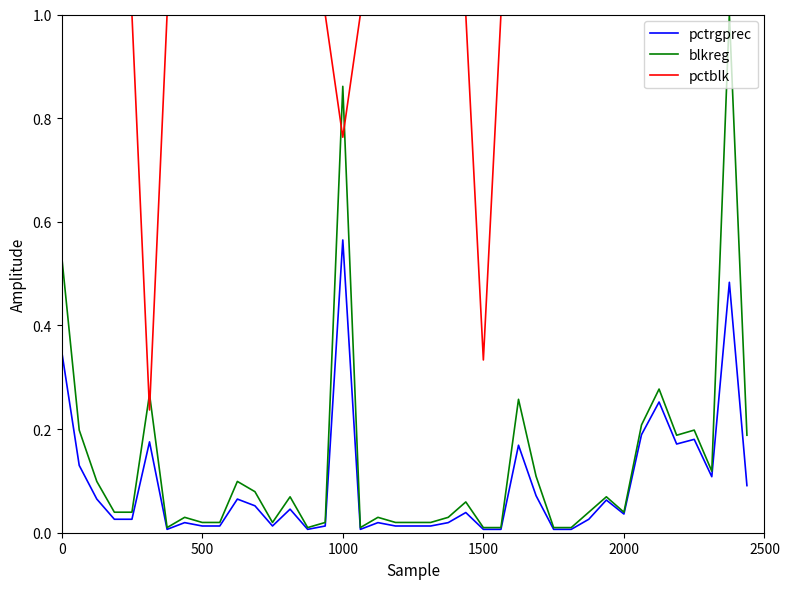

True or false: pctblk and pctrgprec intersect in this chart.

False